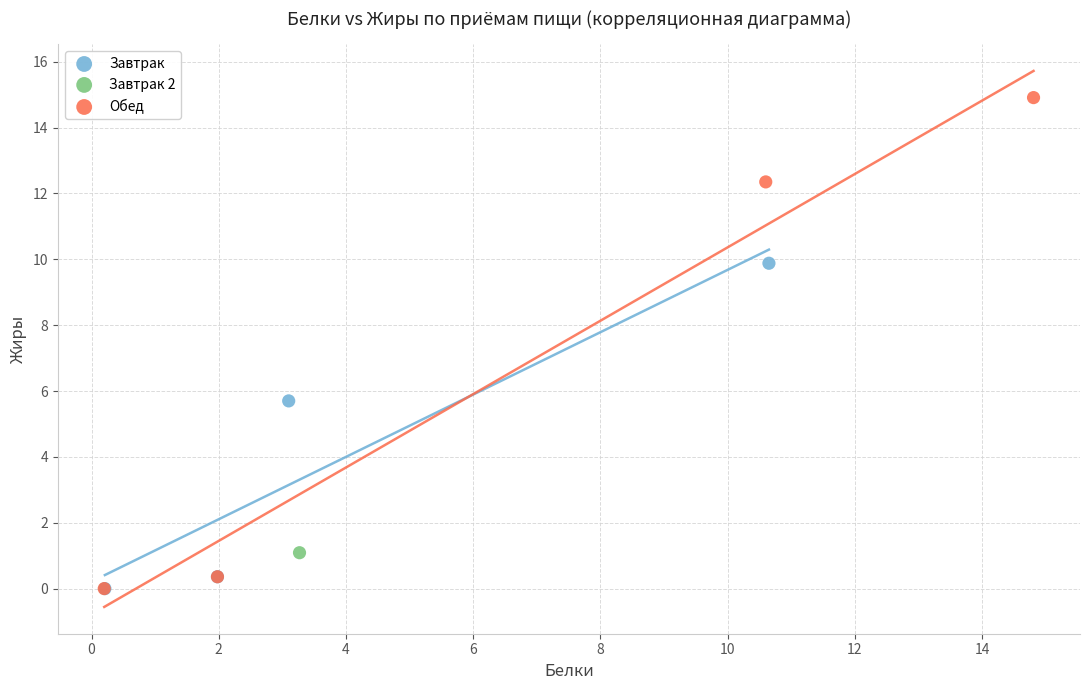

Which series contains the highest Y value?

Обед